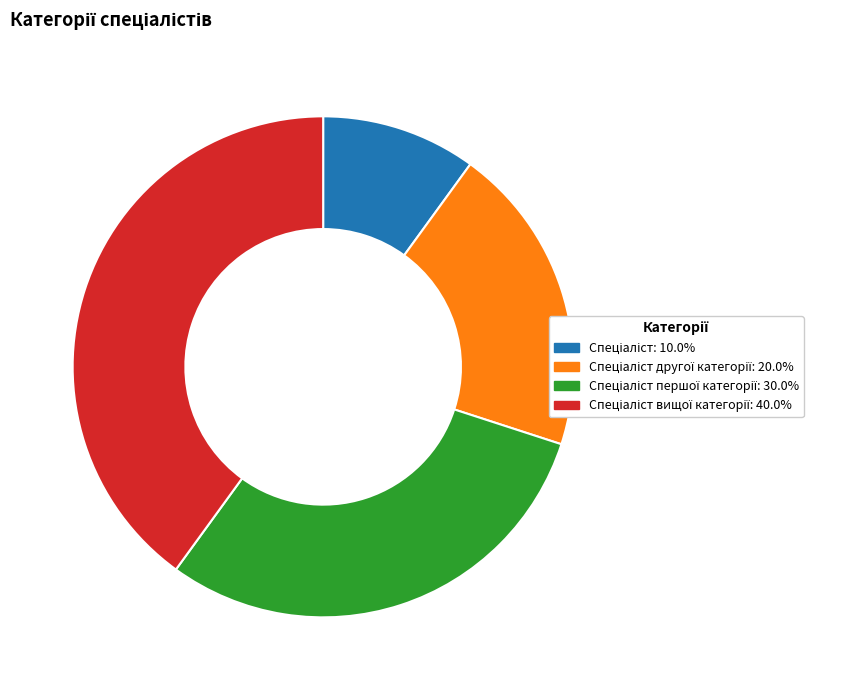

Does any single category account for the majority?

No